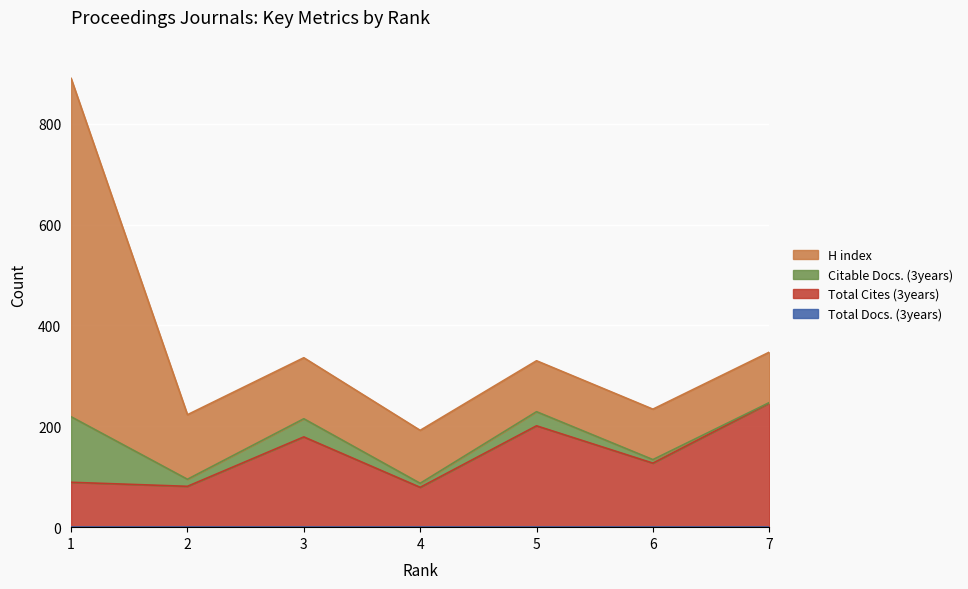

At which category does the chart reach its peak across all series?

1